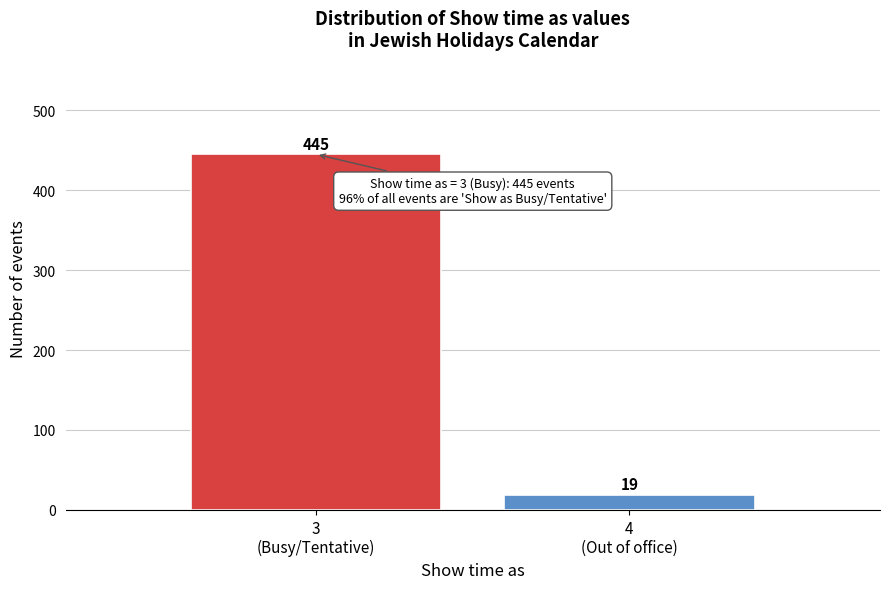

Reading left to right, transcribe all the data shown in this chart.

445	19